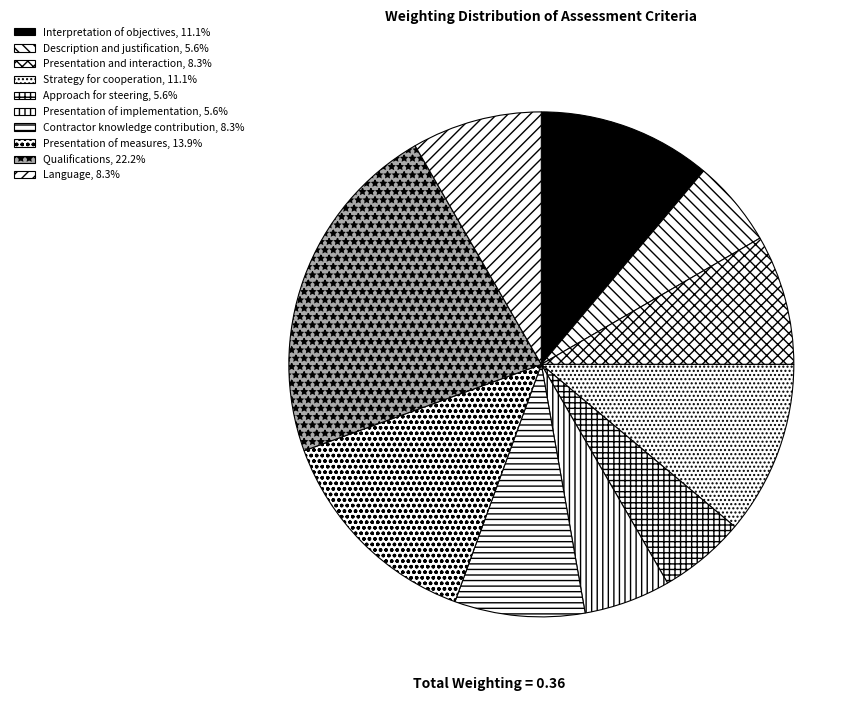

To the nearest percent, what portion does Contractor knowledge contribution represent?

8%